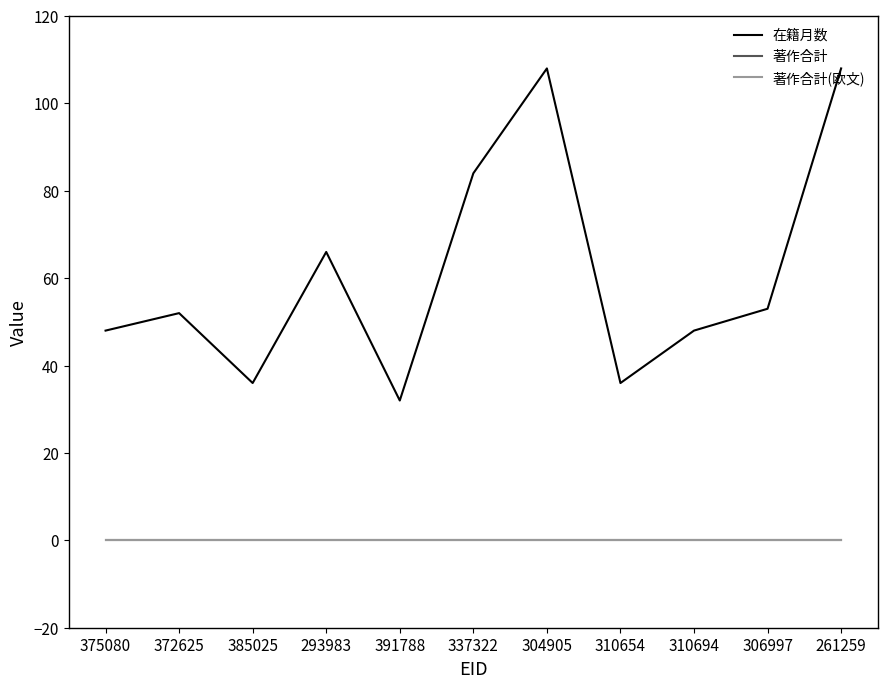

True or false: 著作合計(欧文) and 在籍月数 intersect in this chart.

False